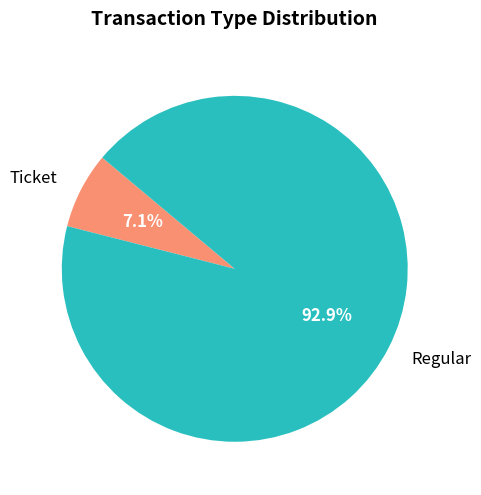

How many segments does this pie chart have?

2